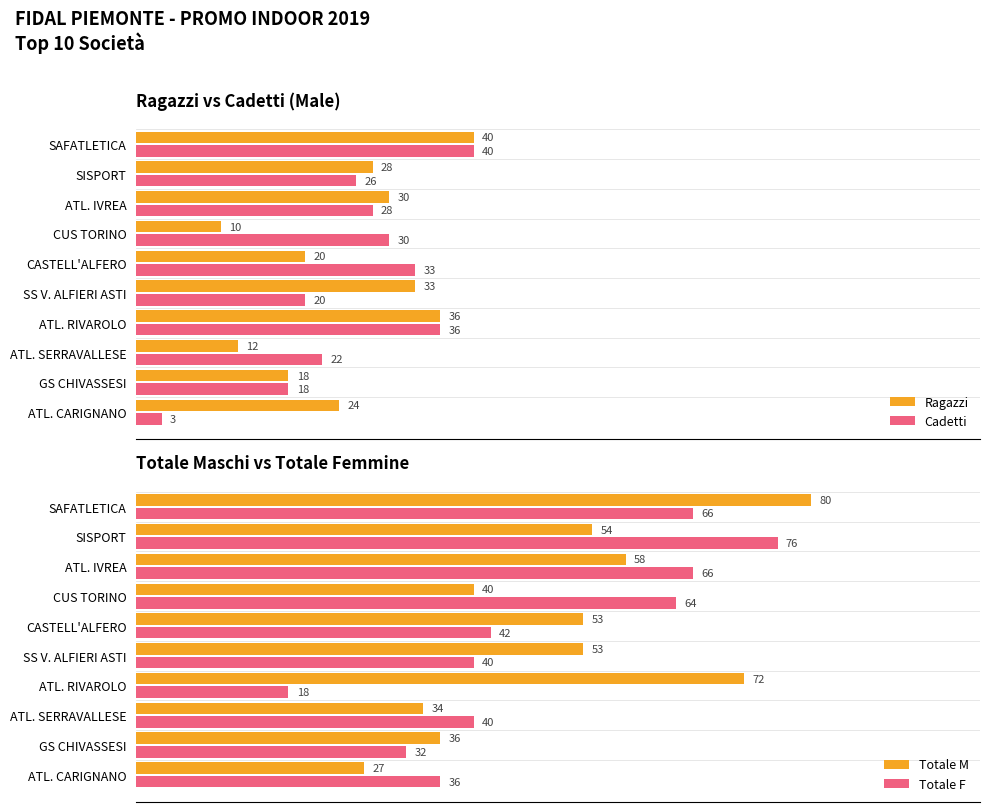

Where is Cadetti nearest to the value 21?

SS V. ALFIERI ASTI